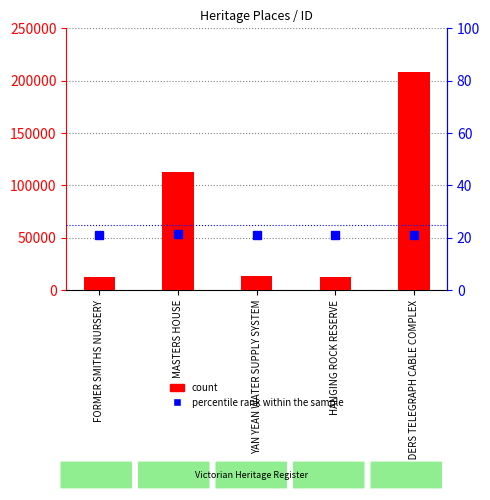

The value of count at MASTERS HOUSE is 67684.8. True or false?

False